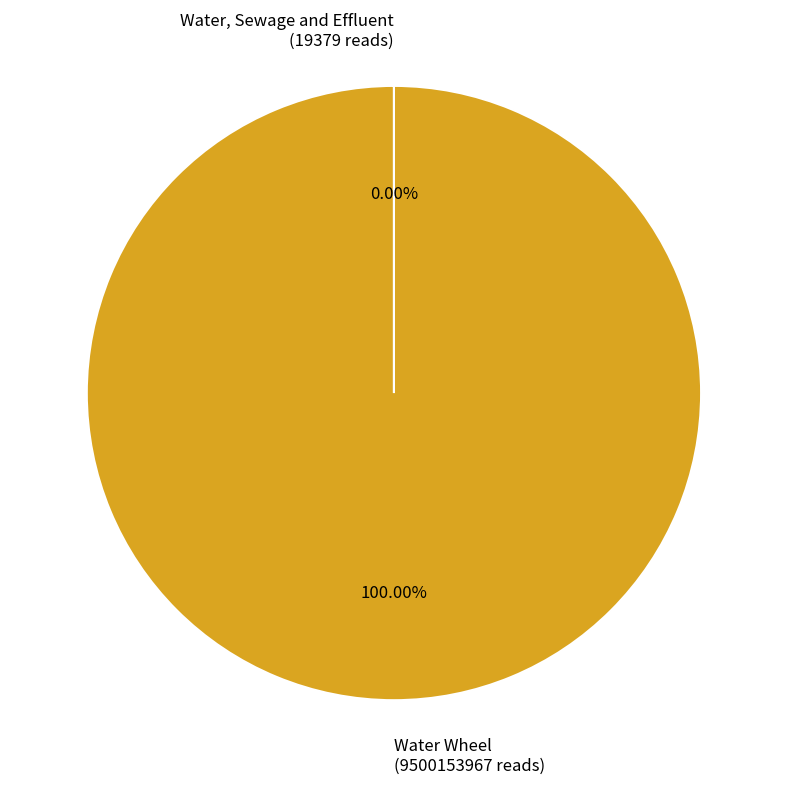

Does any single category account for the majority?

Yes